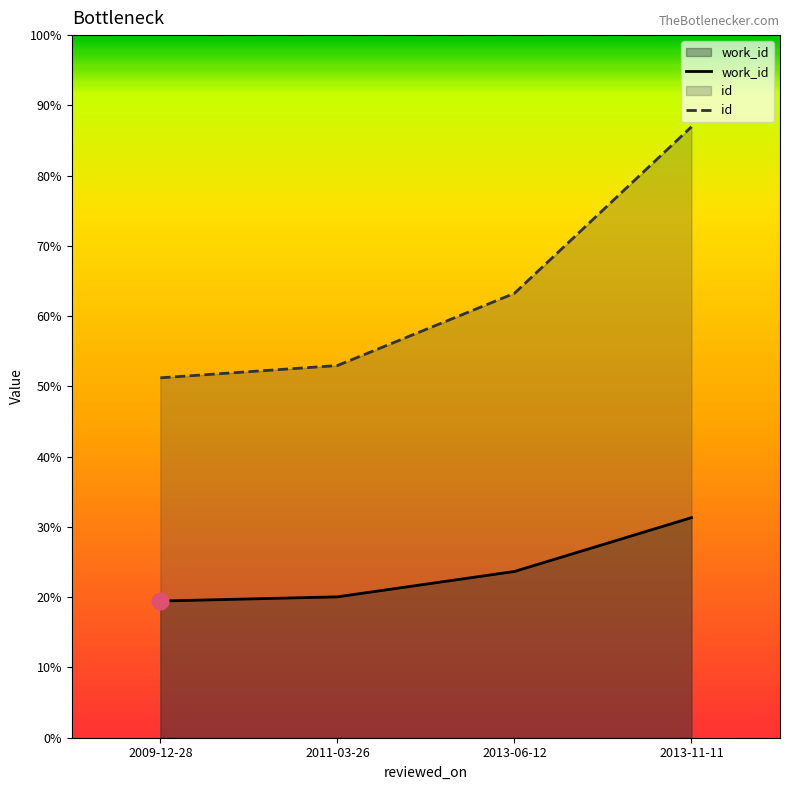

True or false: work_id and id cross at least once.

False